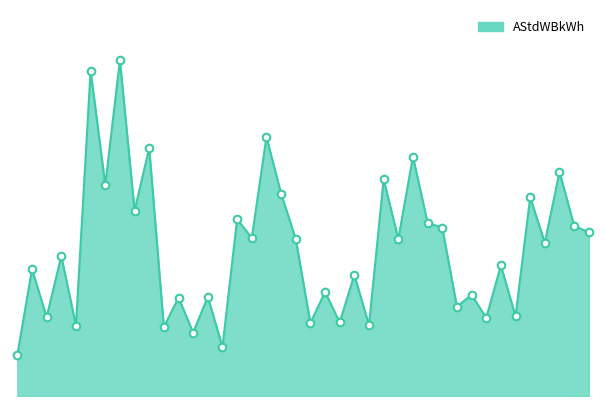

Is this an area chart (filled region under the line)?

Yes